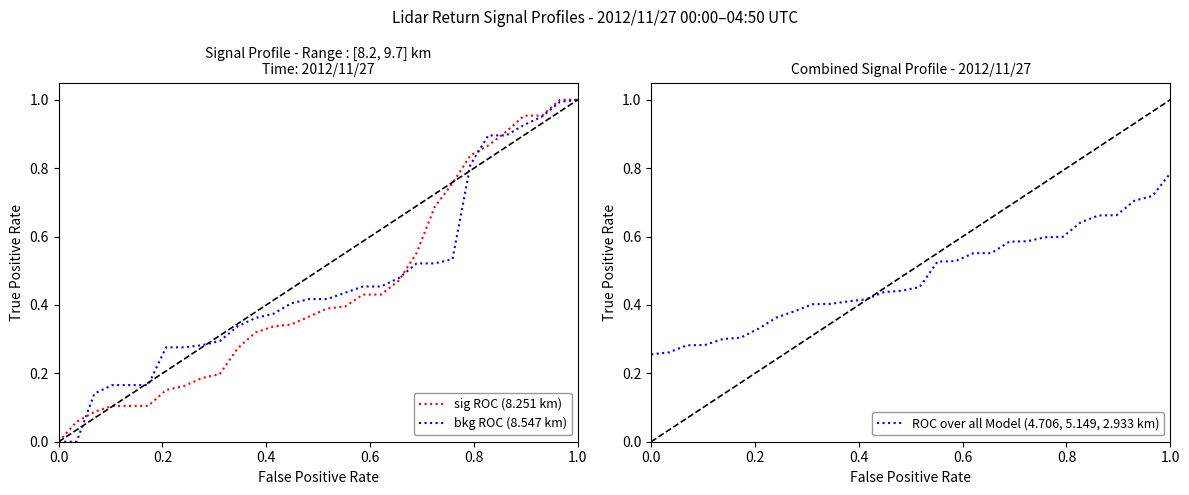

The value of bkg ROC (8.547 km) at 0.0 is 0.7. True or false?

False